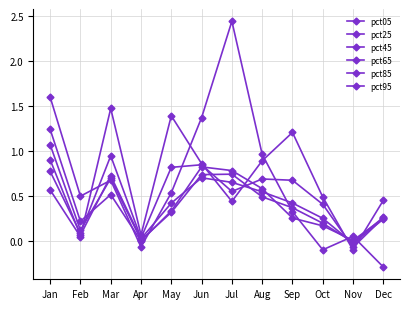

Is this an area chart (filled region under the line)?

No